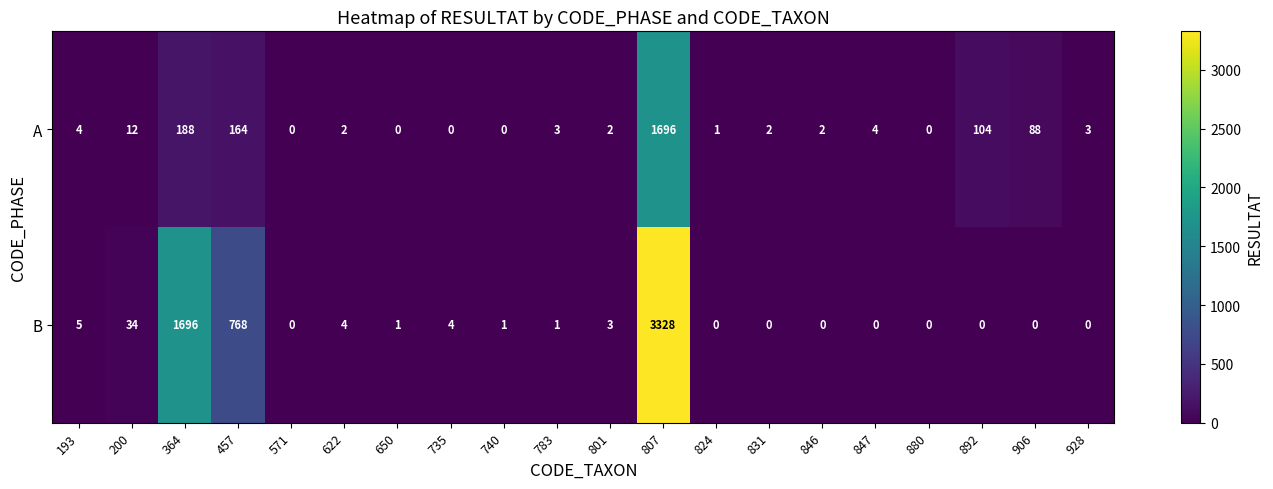

What is the greatest value displayed?

3328